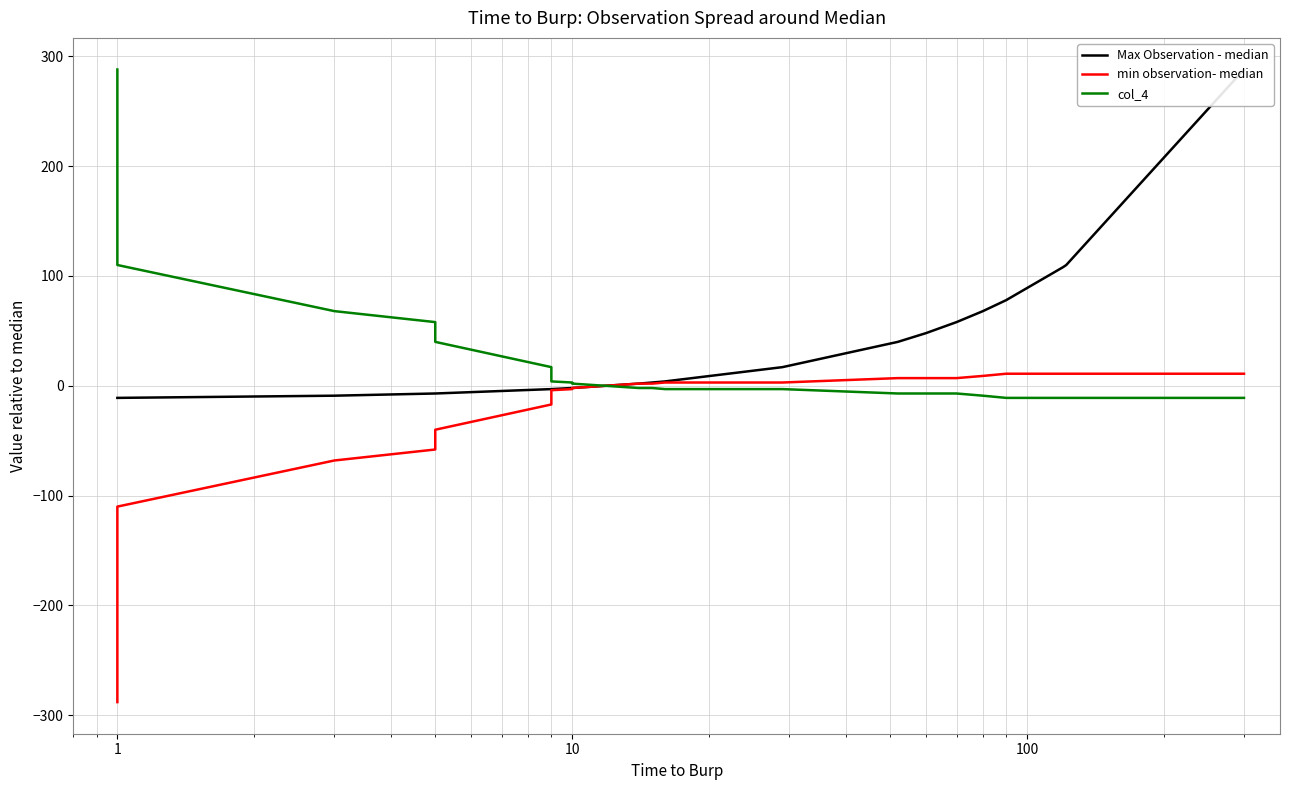

What is the sum of all min observation- median values?

-595